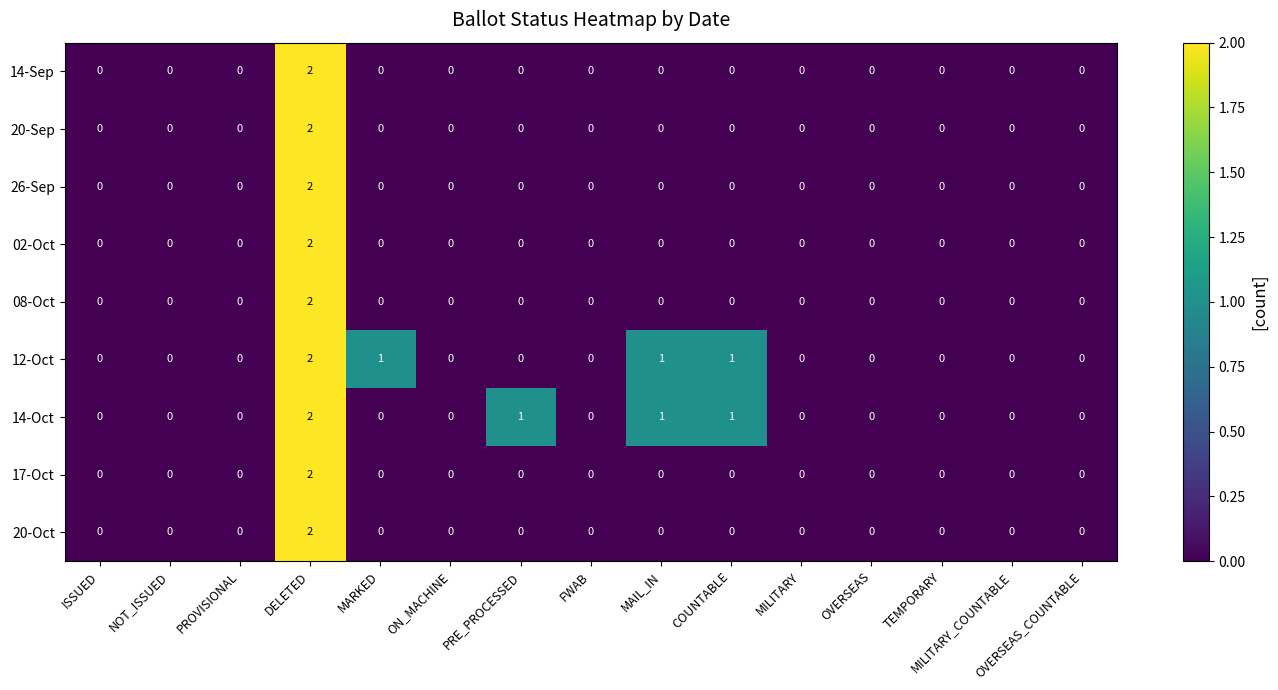

Which category has the highest value in the 08-Oct series?

DELETED